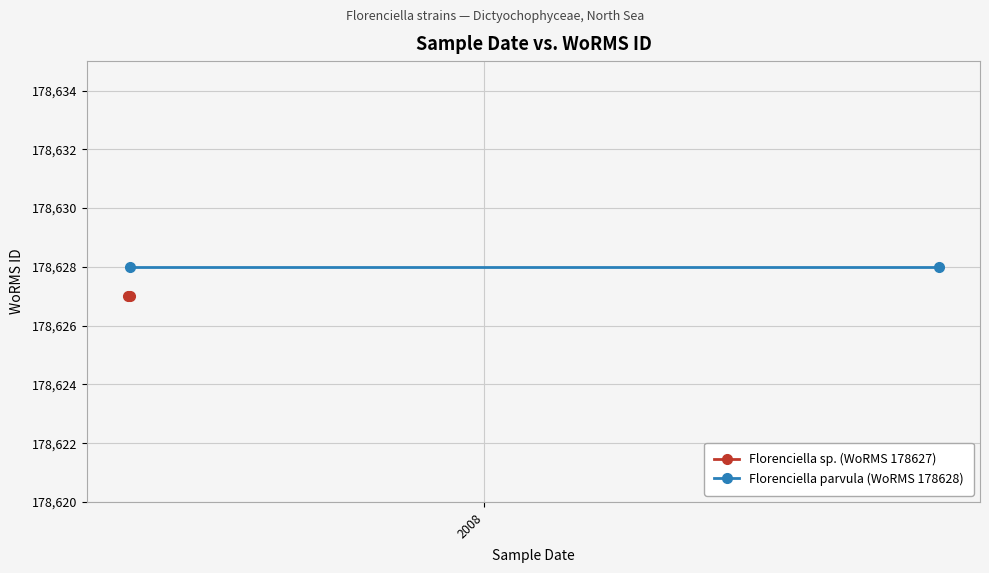

Is the value of Florenciella sp. (WoRMS 178627) at 2008 greater than the value of Florenciella parvula (WoRMS 178628) at 2007?

No